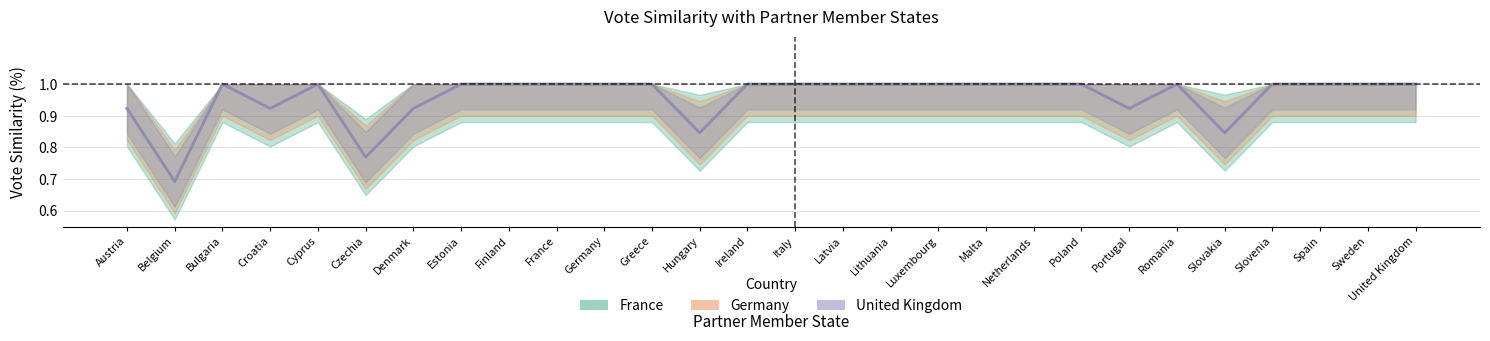

How many data points does each series have?

28